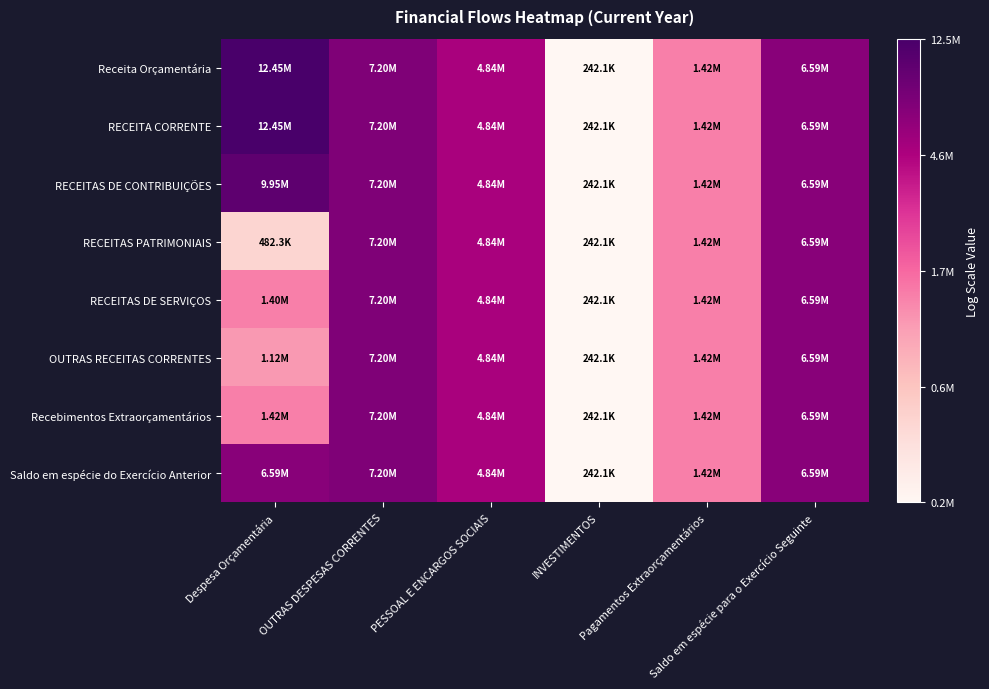

Which series has the largest total across all categories?

Receita Orçamentária